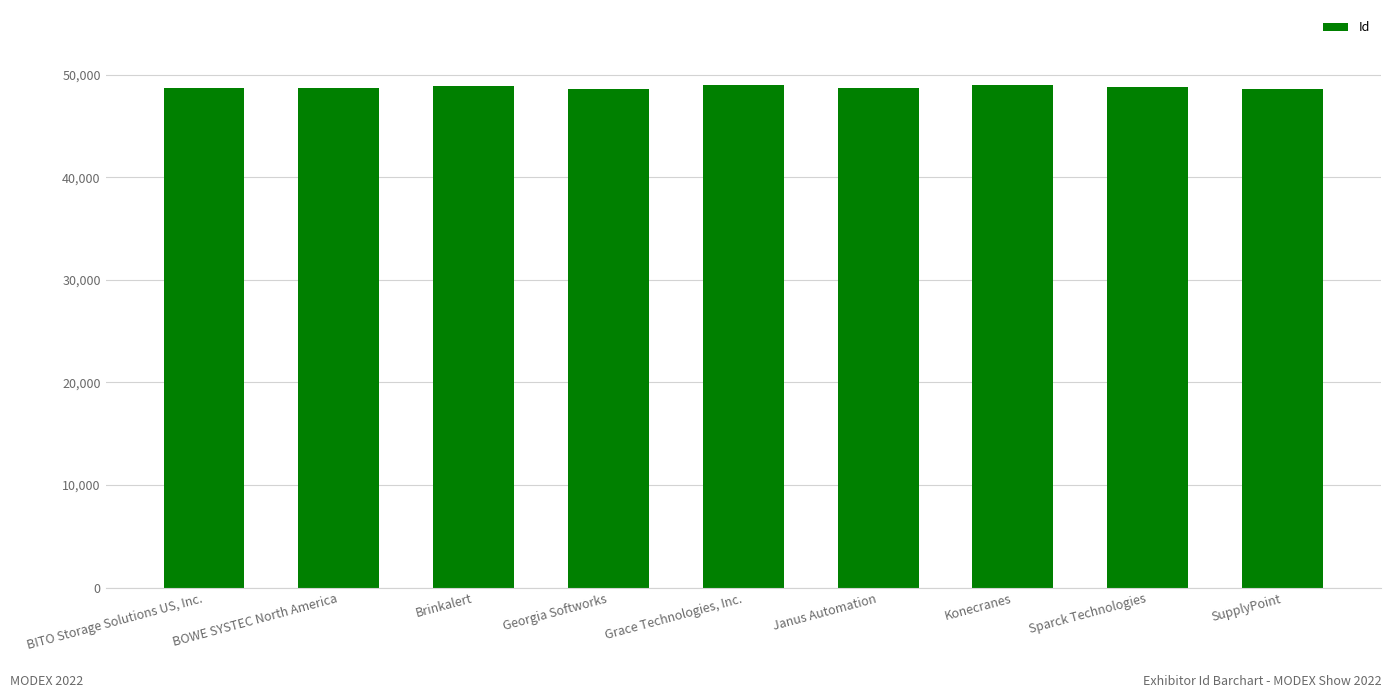

Approximately how many times larger is the value at SupplyPoint compared to Sparck Technologies?

1.0